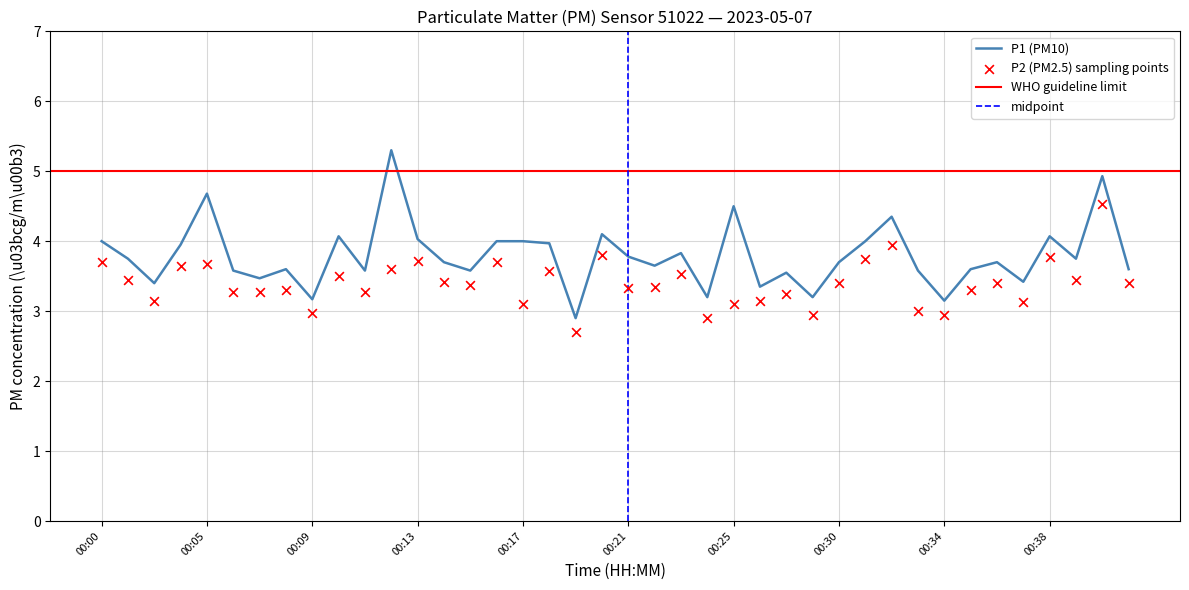

Which series reaches the maximum Y coordinate?

P1